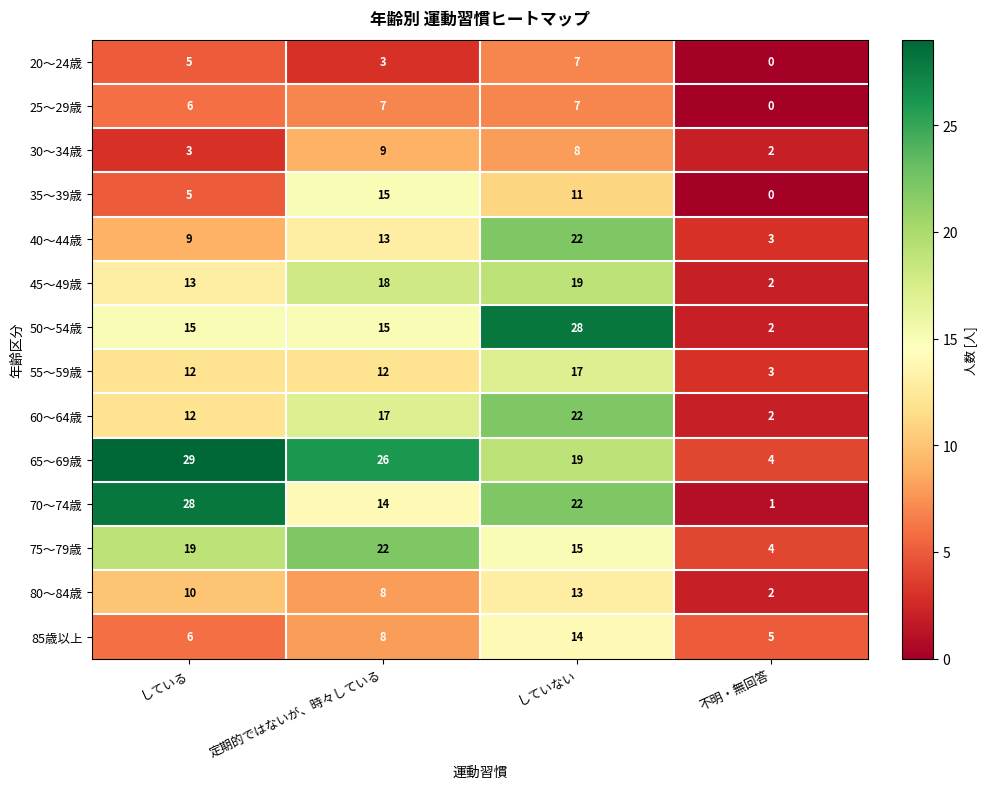

At which label does 40～44歳 reach its peak?

していない